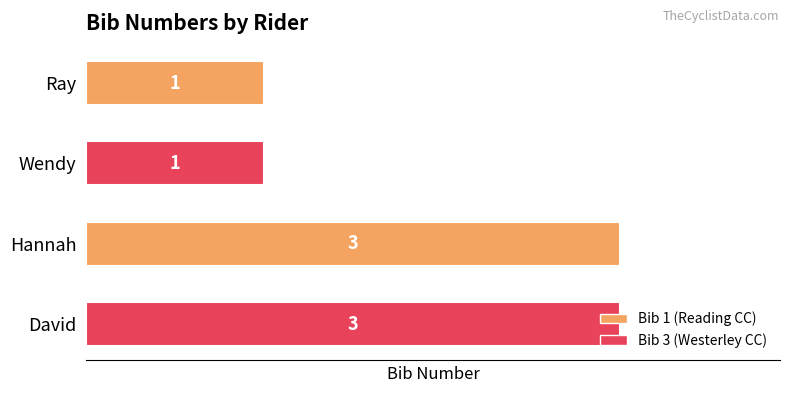

What is the ratio of the value at David to the value at Wendy?

3.0